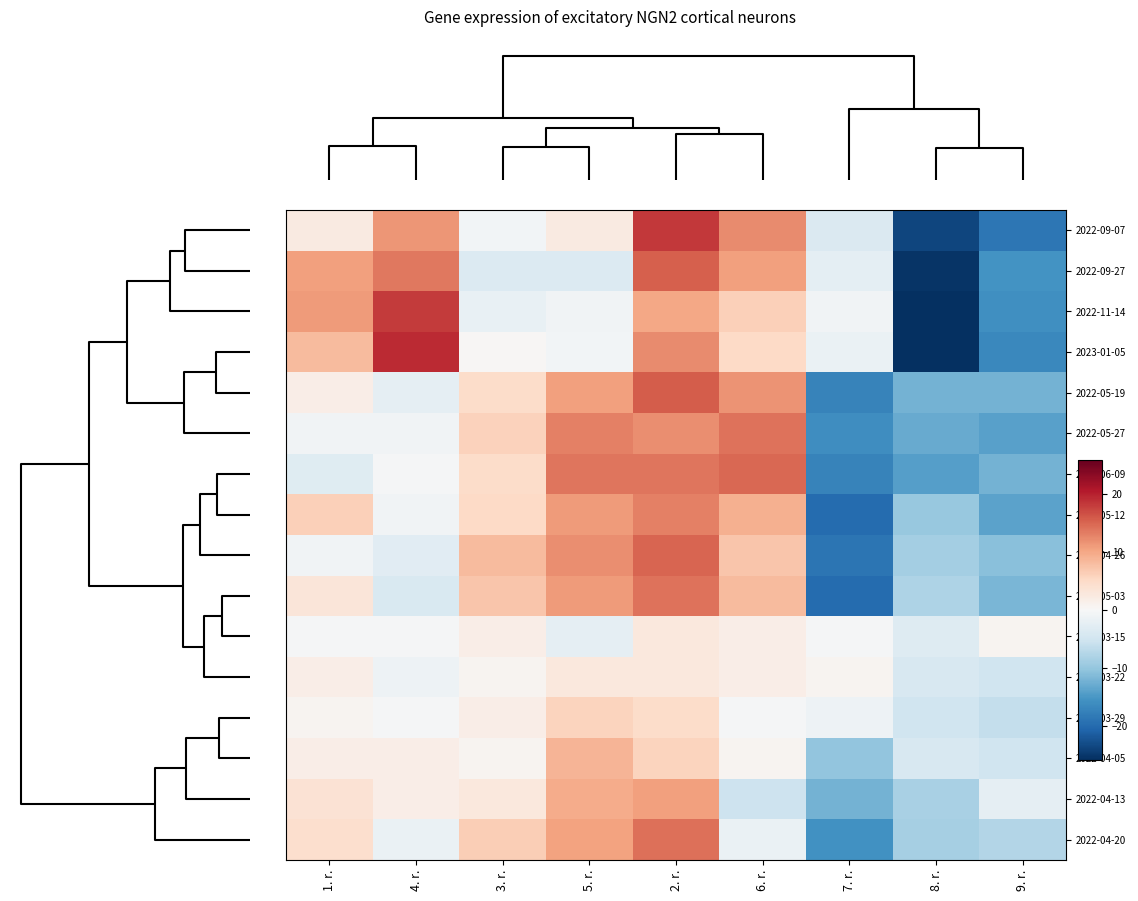

Reading left to right, list all the values displayed in this chart.

2022-09-07: 1. r.=2.3	4. r.=11.3	3. r.=-0.7	5. r.=2.3	2. r.=18.3	6. r.=12.3	7. r.=-3.7	8. r.=-23.7	9. r.=-18.7
2022-09-27: 1. r.=10.6	4. r.=13.6	3. r.=-3.4	5. r.=-3.4	2. r.=15.6	6. r.=10.6	7. r.=-2.4	8. r.=-25.4	9. r.=-15.4
2022-11-14: 1. r.=11.1	4. r.=18.1	3. r.=-1.9	5. r.=-0.9	2. r.=10.1	6. r.=6.1	7. r.=-0.9	8. r.=-25.9	9. r.=-15.9
2023-01-05: 1. r.=8.2	4. r.=19.2	3. r.=0.2	5. r.=-0.8	2. r.=12.2	6. r.=5.2	7. r.=-1.8	8. r.=-25.8	9. r.=-16.8
2022-05-19: 1. r.=1.7	4. r.=-2.3	3. r.=4.7	5. r.=10.7	2. r.=15.7	6. r.=11.7	7. r.=-17.3	8. r.=-12.3	9. r.=-12.3
2022-05-27: 1. r.=-1.0	4. r.=-1.0	3. r.=6.0	5. r.=13.0	2. r.=12.0	6. r.=14.0	7. r.=-16.0	8. r.=-13.0	9. r.=-14.0
2022-06-09: 1. r.=-3.2	4. r.=-0.2	3. r.=4.8	5. r.=13.8	2. r.=13.8	6. r.=14.8	7. r.=-17.2	8. r.=-14.2	9. r.=-12.2
2022-05-12: 1. r.=6.1	4. r.=-0.9	3. r.=5.1	5. r.=11.1	2. r.=13.1	6. r.=9.1	7. r.=-19.9	8. r.=-9.9	9. r.=-13.9
2022-04-26: 1. r.=-0.9	4. r.=-2.9	3. r.=8.1	5. r.=12.1	2. r.=15.1	6. r.=7.1	7. r.=-18.9	8. r.=-8.9	9. r.=-10.9
2022-05-03: 1. r.=3.1	4. r.=-3.9	3. r.=7.1	5. r.=11.1	2. r.=14.1	6. r.=8.1	7. r.=-19.9	8. r.=-7.9	9. r.=-11.9
2022-03-15: 1. r.=-0.3	4. r.=-0.3	3. r.=1.7	5. r.=-2.3	2. r.=2.7	6. r.=1.7	7. r.=-0.3	8. r.=-3.3	9. r.=0.7
2022-03-22: 1. r.=1.8	4. r.=-1.2	3. r.=0.8	5. r.=2.8	2. r.=2.8	6. r.=1.8	7. r.=0.8	8. r.=-4.2	9. r.=-5.2
2022-03-29: 1. r.=0.8	4. r.=-0.2	3. r.=1.8	5. r.=5.8	2. r.=4.8	6. r.=-0.2	7. r.=-1.2	8. r.=-5.2	9. r.=-6.2
2022-04-05: 1. r.=1.8	4. r.=1.8	3. r.=0.8	5. r.=8.8	2. r.=5.8	6. r.=0.8	7. r.=-10.2	8. r.=-4.2	9. r.=-5.2
2022-04-13: 1. r.=3.7	4. r.=1.7	3. r.=2.7	5. r.=9.7	2. r.=10.7	6. r.=-5.3	7. r.=-12.3	8. r.=-8.3	9. r.=-2.3
2022-04-20: 1. r.=4.3	4. r.=-1.7	3. r.=6.3	5. r.=10.3	2. r.=14.3	6. r.=-1.7	7. r.=-15.7	8. r.=-8.7	9. r.=-7.7